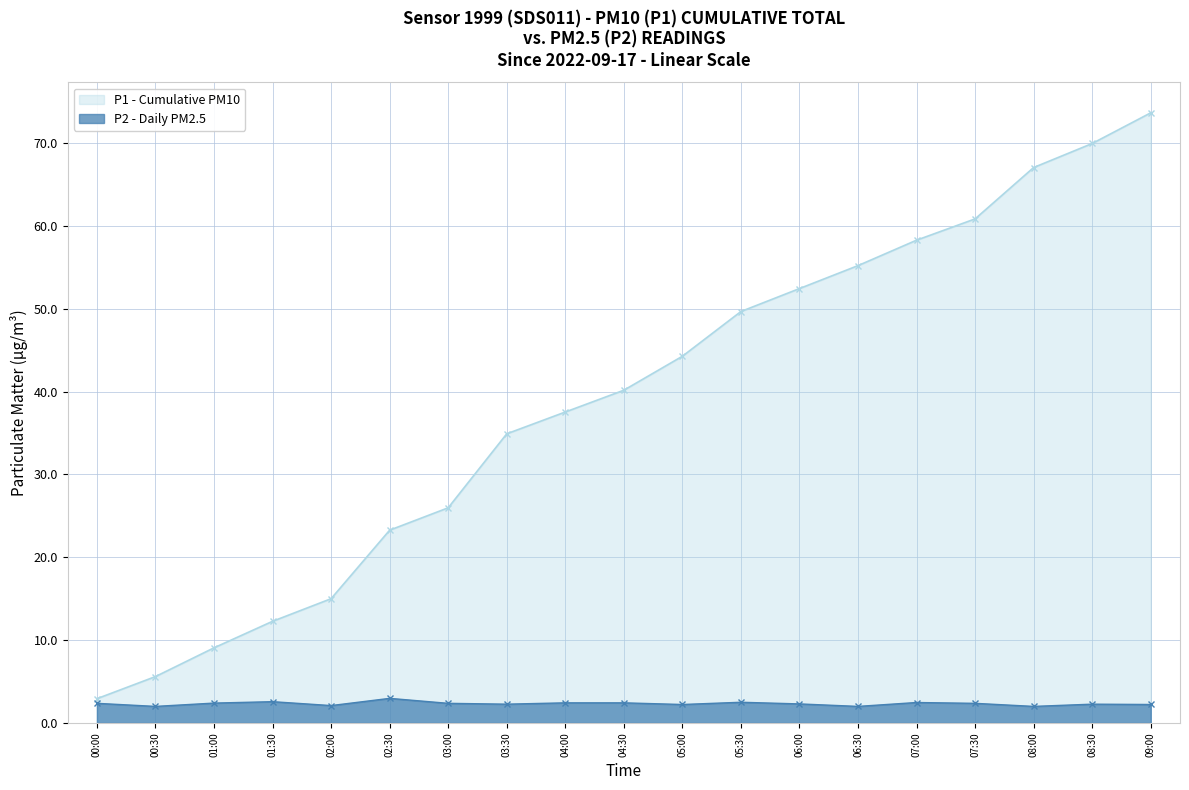

Which series has the largest range (max minus min)?

P1 - Cumulative PM10